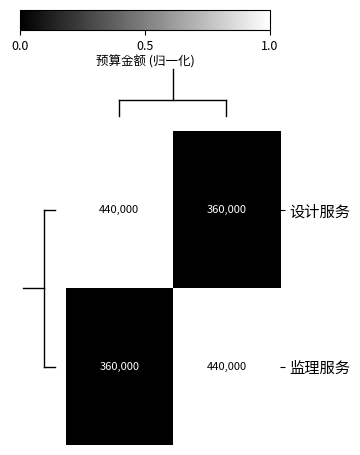

What is the average value of the 监理服务 series?

400000